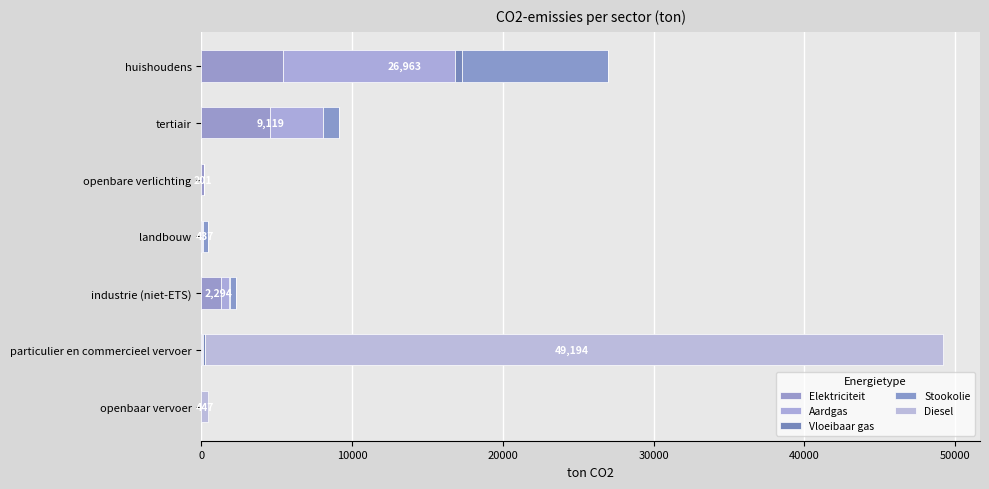

How many data points in Elektriciteit are above 200?

4